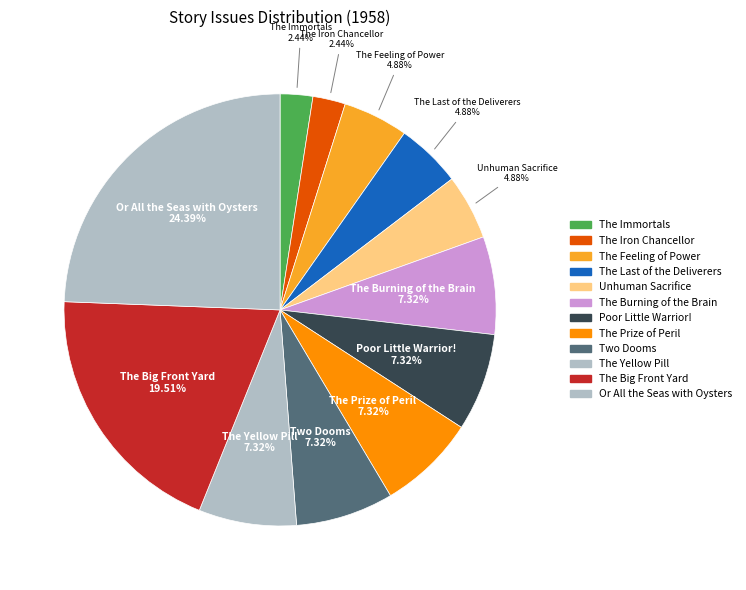

Approximately how many times larger is the value at The Yellow Pill compared to The Iron Chancellor?

3.0